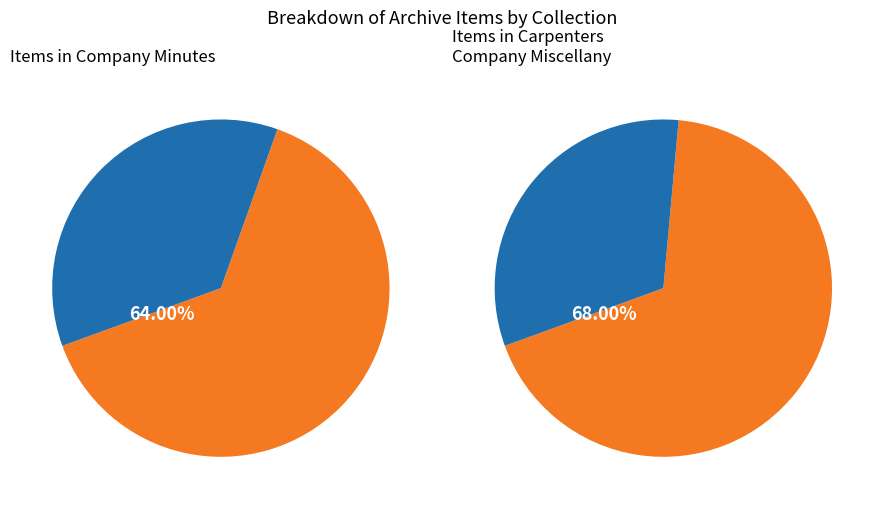

To the nearest percent, what is the difference between the largest and smallest slice percentages?

28%